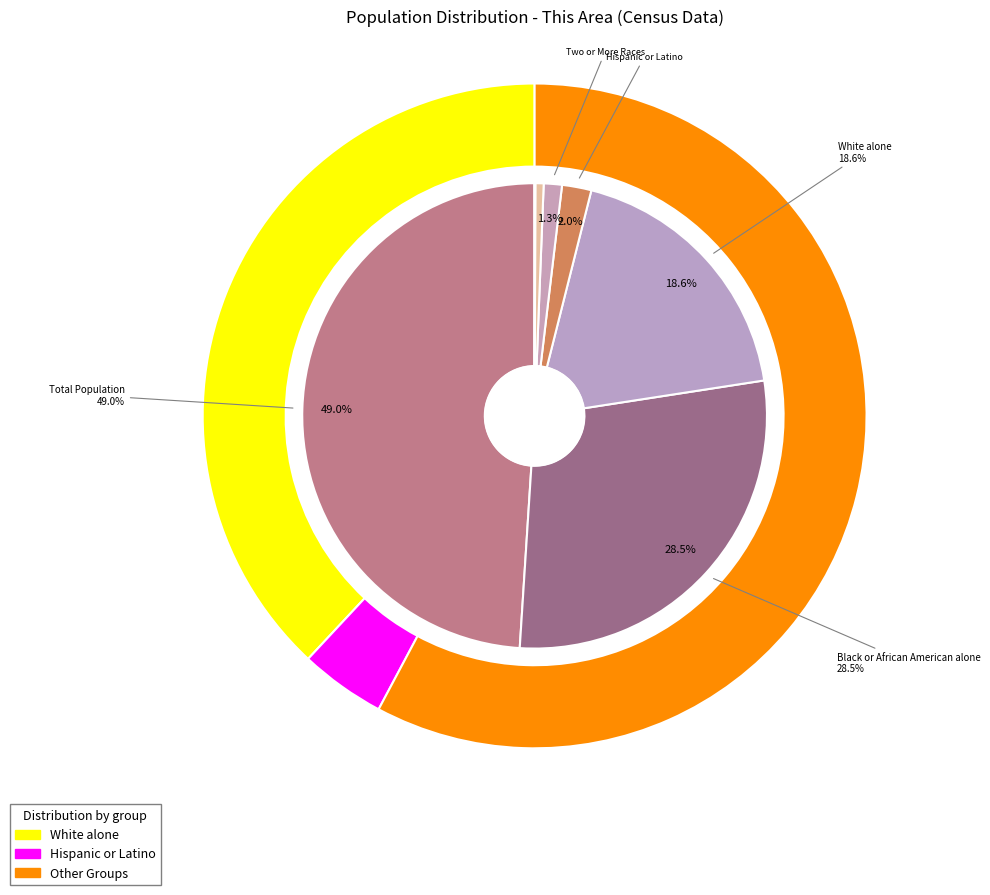

How many segments does this pie chart have?

9